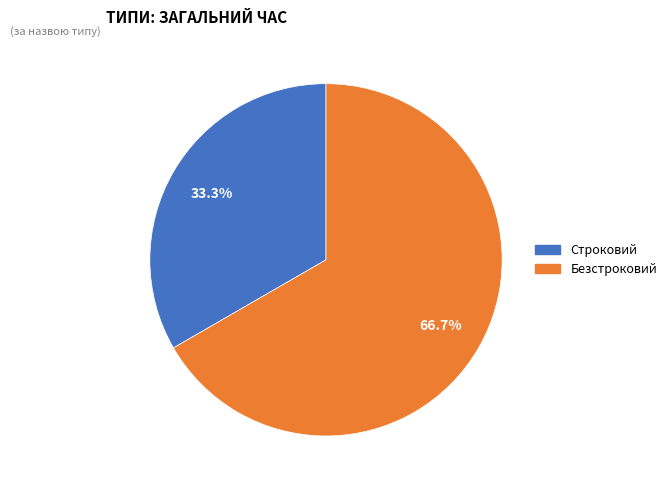

How many slices are in this pie chart?

2